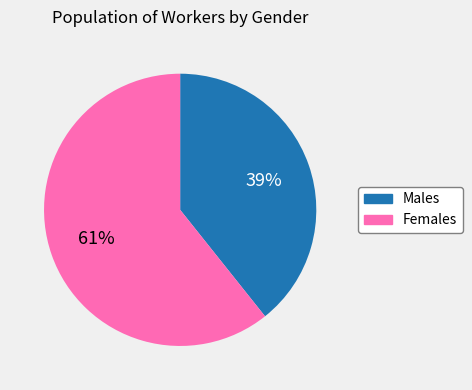

Is there any slice that represents more than half of the pie?

Yes